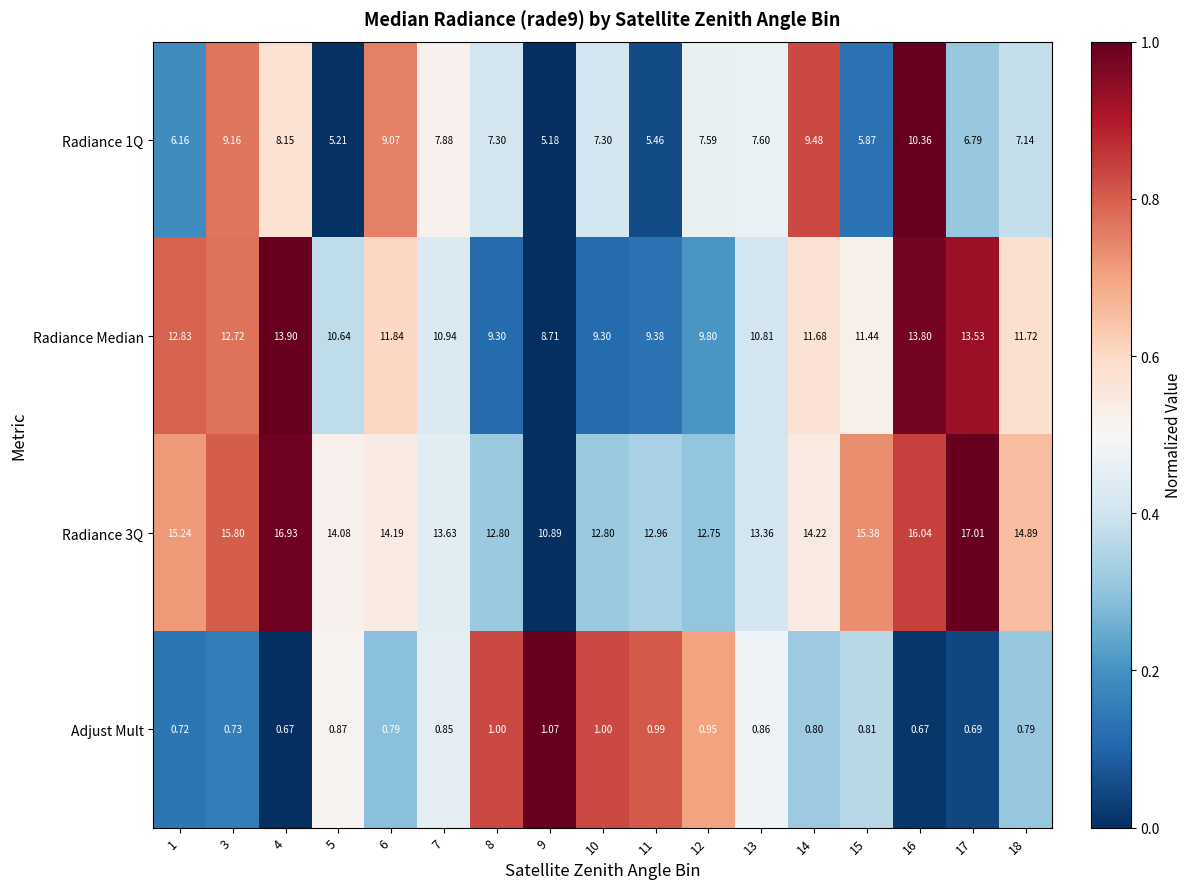

Is the value of Radiance 3Q at 15 greater than the value of Radiance 1Q at 1?

Yes